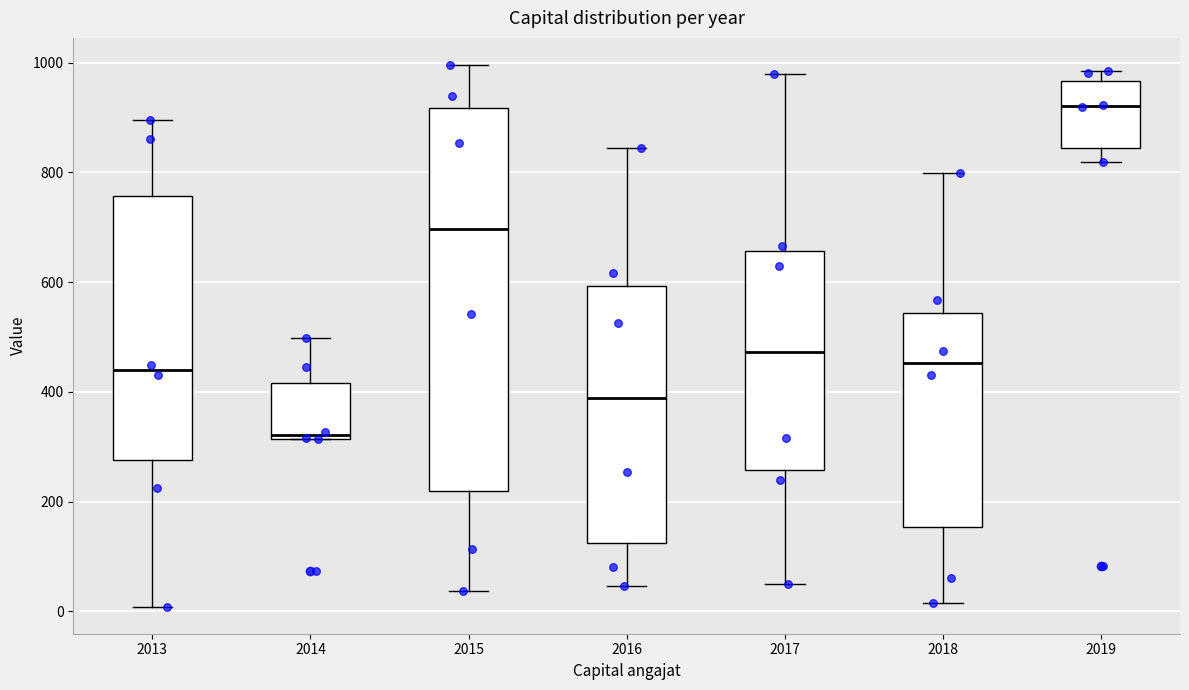

Reading left to right, read every box against the y-axis: the position of its median line, the range the box covers, and the ends of its whiskers. The values are not printed on the chart, so give them approximately, as read against the axis.

2013: median 440, box 280 to 760, whiskers 0 to 900
2014: median 320 (just above the box's lower edge), box 320 to 420, whiskers 320 to 500
2015: median 700, box 220 to 920, whiskers 40 to 1000
2016: median 380, box 120 to 600, whiskers 40 to 840
2017: median 480, box 260 to 660, whiskers 40 to 980
2018: median 460, box 160 to 540, whiskers 20 to 800
2019: median 920, box 840 to 960, whiskers 820 to 980